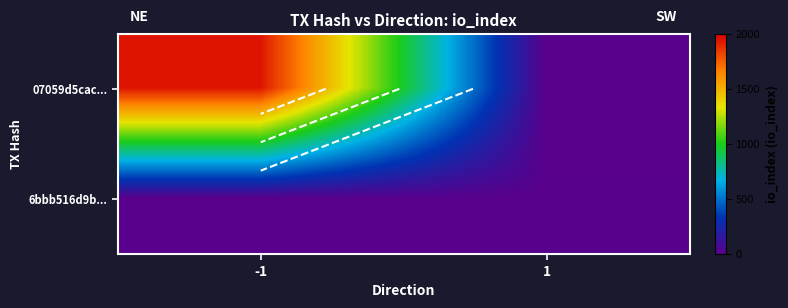

What is the difference between the highest and lowest values at -1?

1941